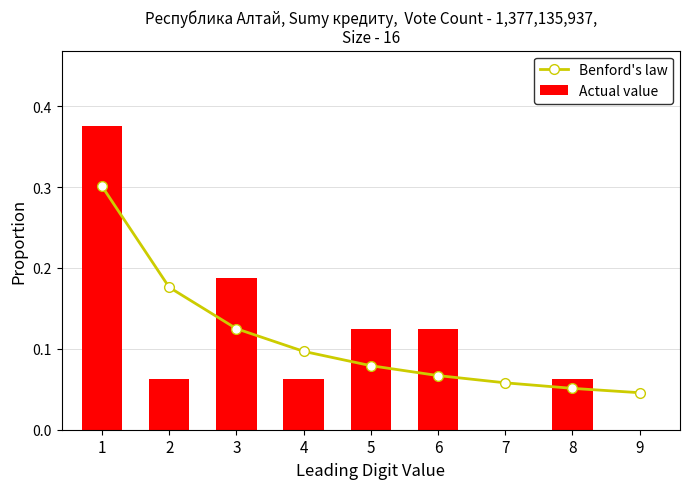

What are all the series names shown in the legend?

Benford's law, Actual value